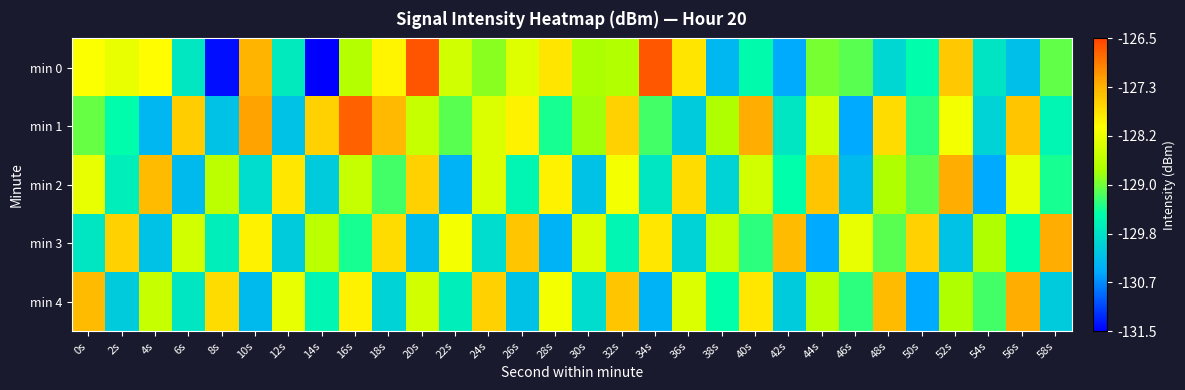

Rank the series by their maximum value, from highest to lowest.

min 0, min 1, min 2, min 3, min 4